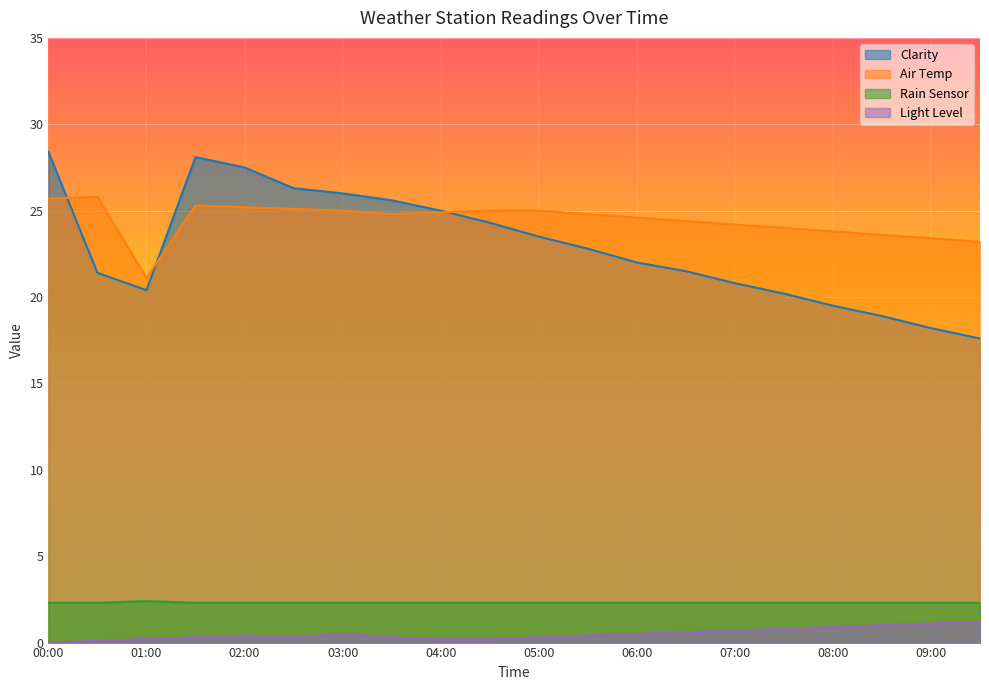

What is the greatest value displayed?

28.4